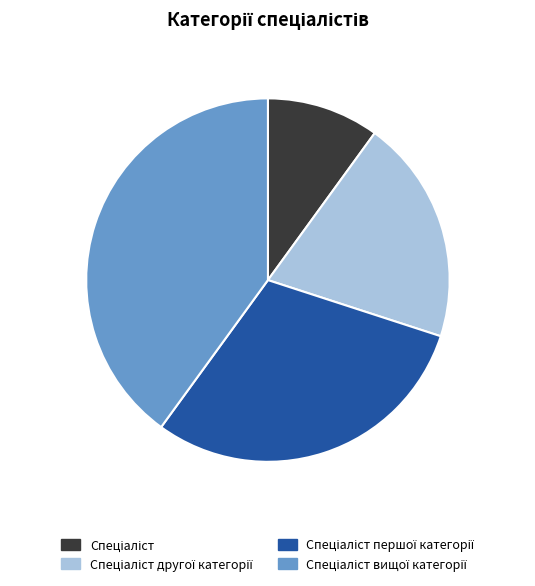

Is there a majority slice in this chart?

No